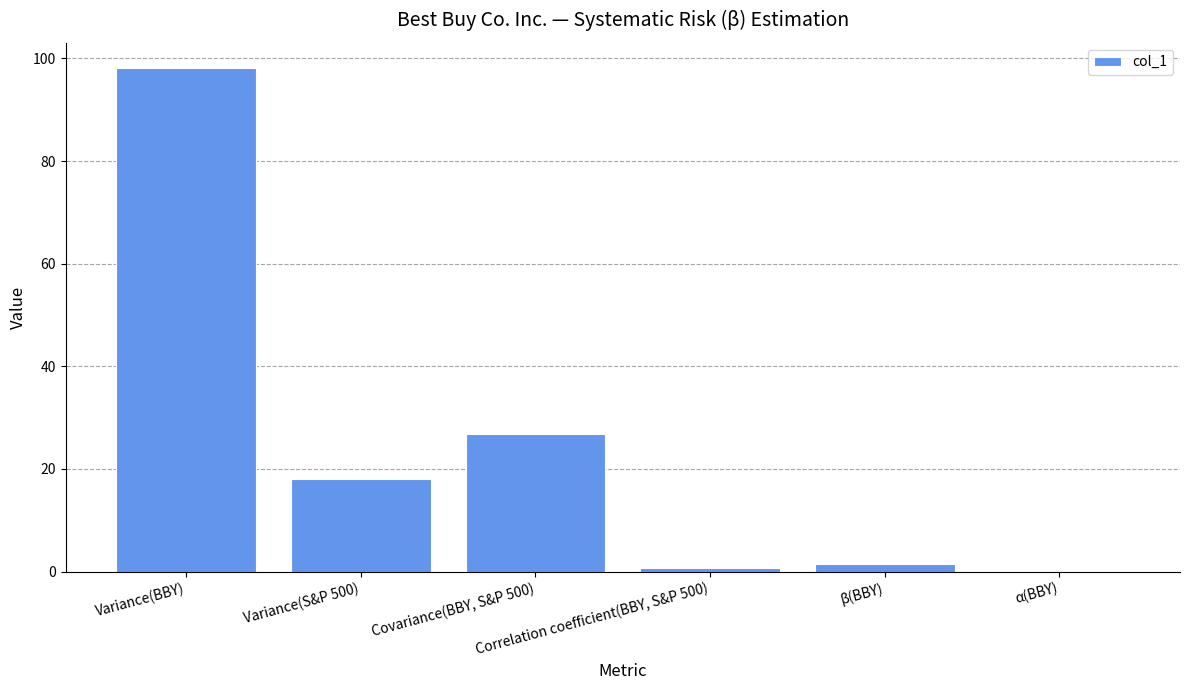

Where is the data nearest to the value 49?

Covariance(BBY, S&P 500)